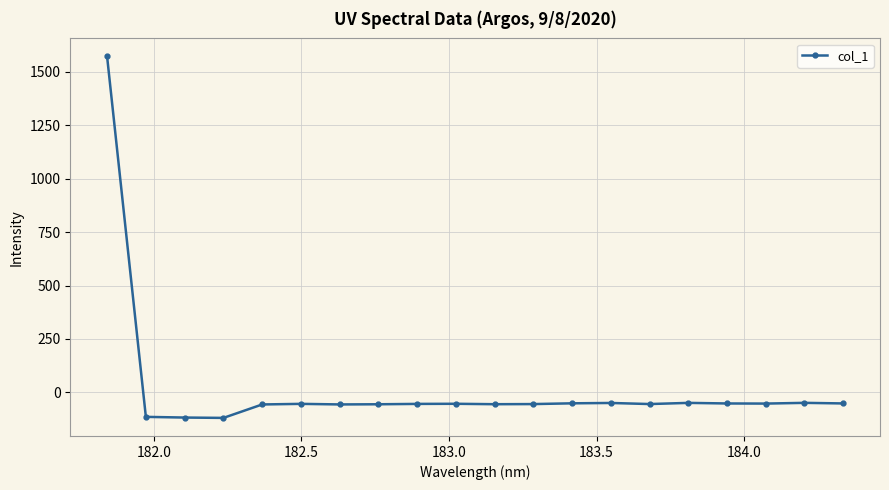

What is the greatest value displayed?

1572.3